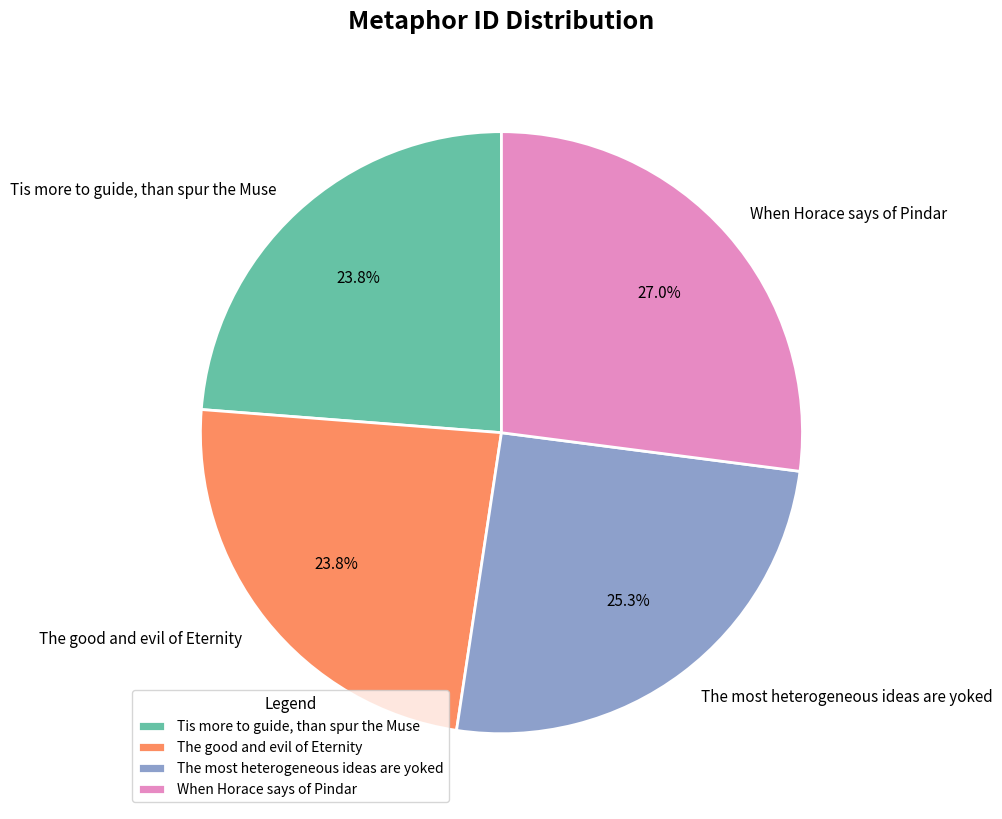

How many segments does this pie chart have?

4